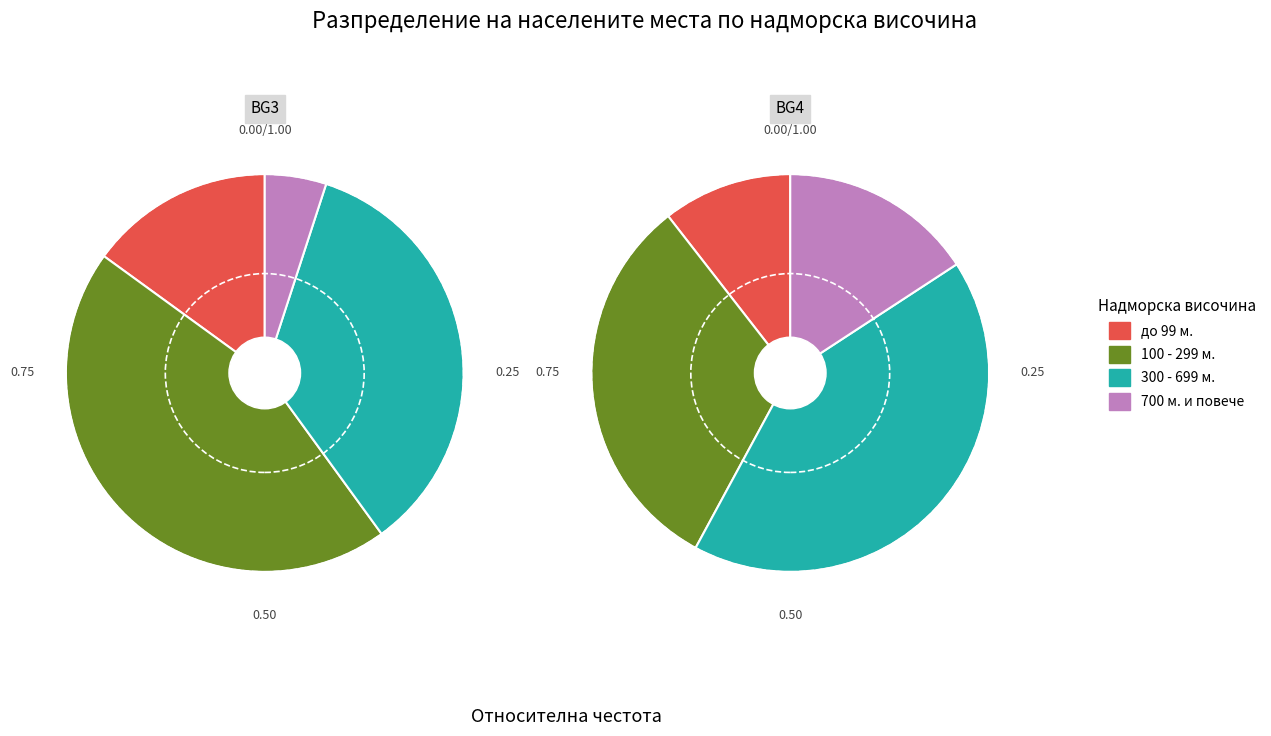

How many segments does this pie chart have?

8